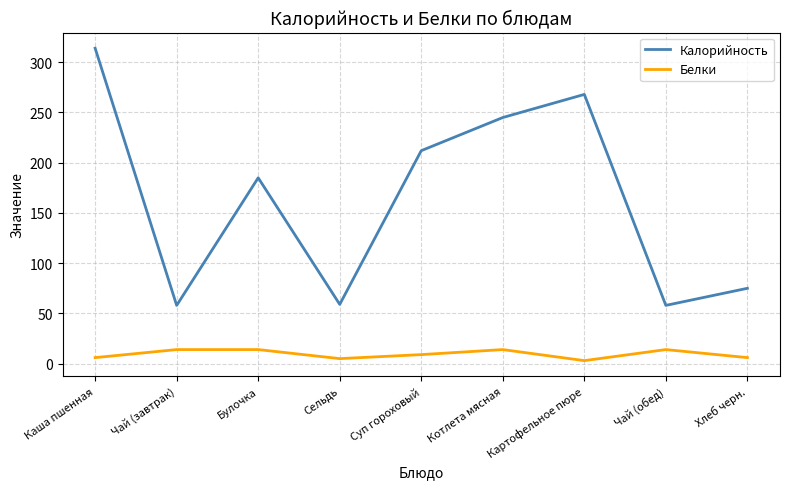

What is the maximum value for Калорийность?

314